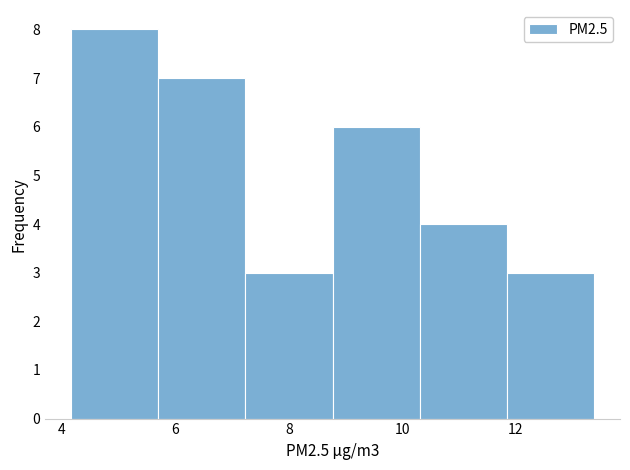

Reading left to right, list every bar in this chart as the range it spans on the x-axis followed by its height. Neither the bar edges nor the heights are printed on the chart, so give them approximately, as read against the axes.

4.2 to 5.8: 8
5.8 to 7.2: 7
7.2 to 8.8: 3
8.8 to 10.4: 6
10.4 to 11.8: 4
11.8 to 13.4: 3